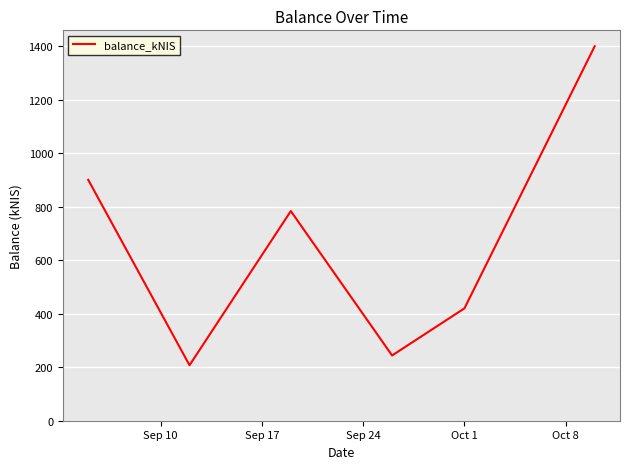

What is the greatest value displayed?

1399.0